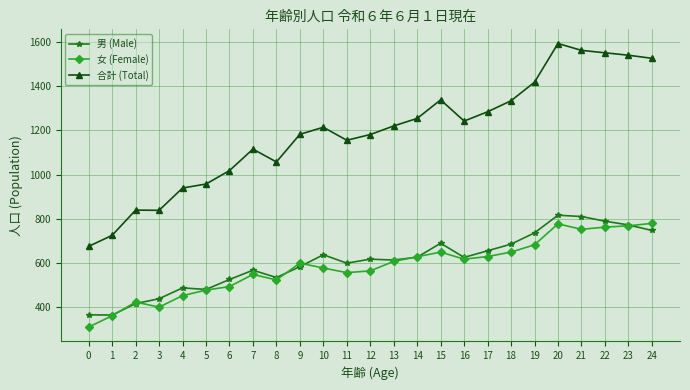

Between 8 and 14, which series saw the biggest shift?

合計 (Total)